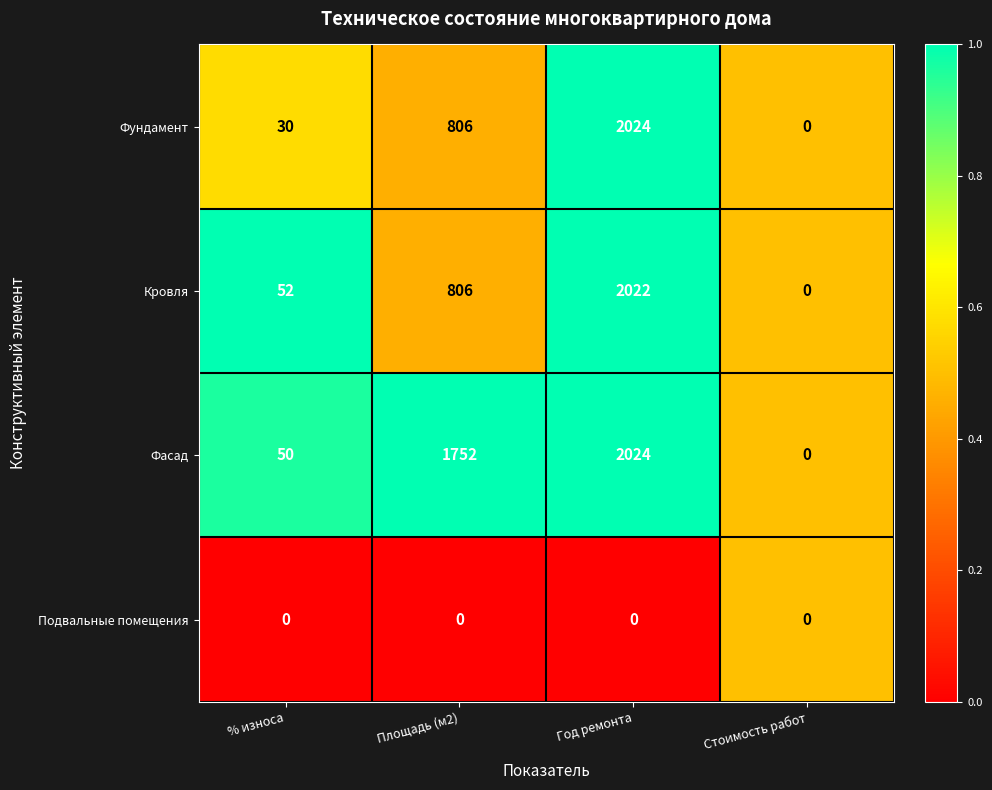

Is it true that Фасад equals 1752 at Площадь (м2)?

True